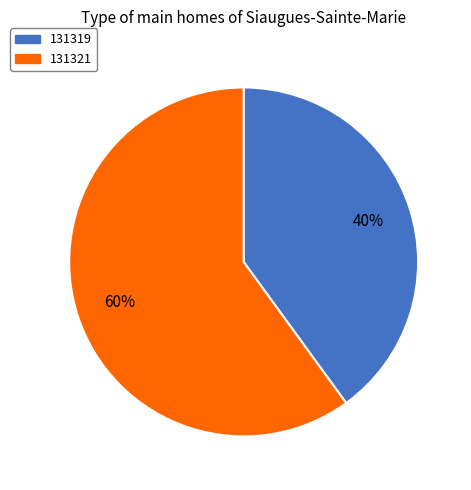

True or false: 131321 accounts for 74% of the total.

False